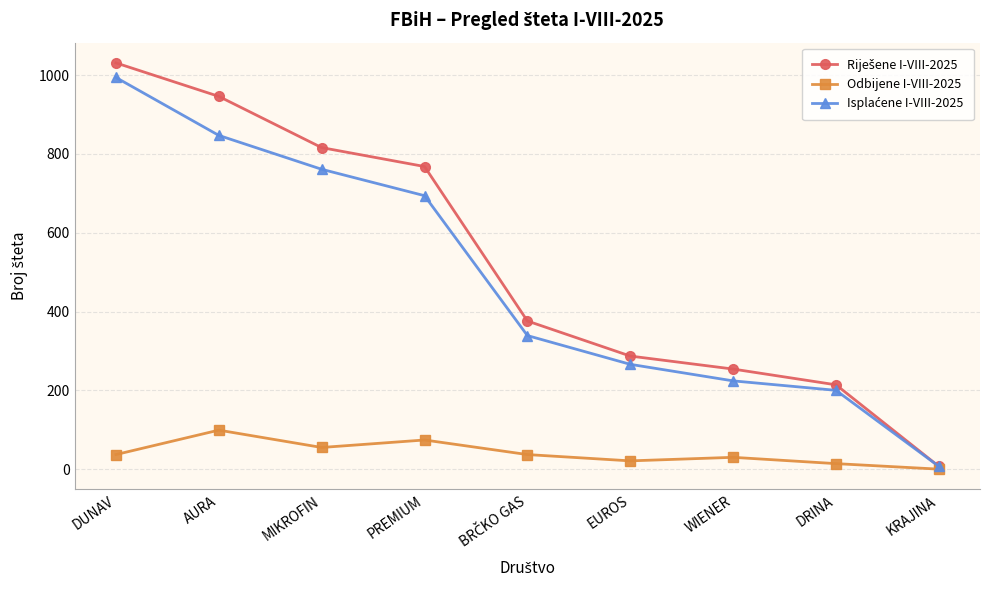

Is it true that Odbijene I-VIII-2025 equals 30 at WIENER?

True